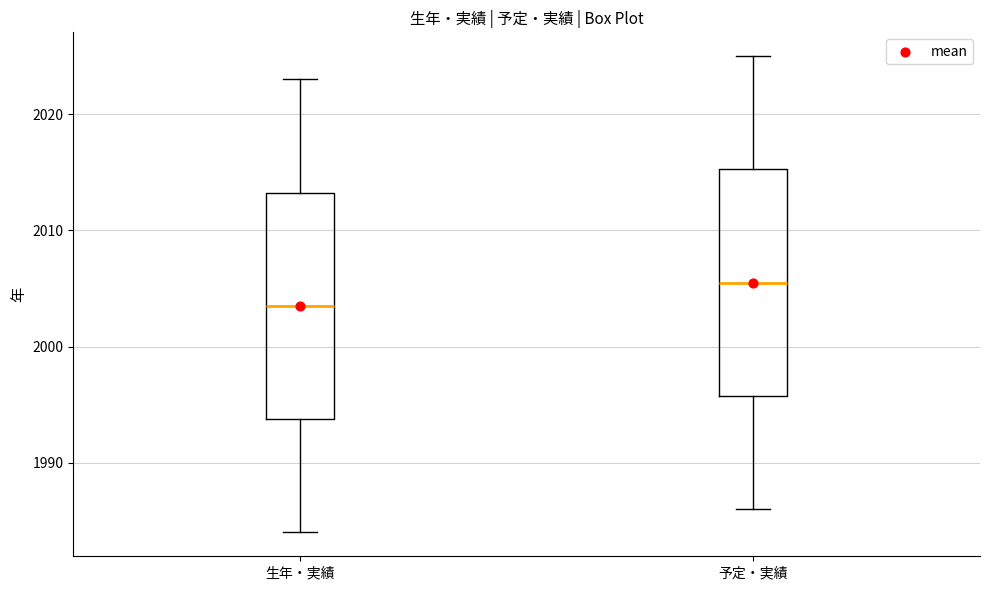

Where does the upper whisker of the box for 予定・実績 end on the y-axis? The values are not printed on the chart, so give them approximately, as read against the axis.

2025